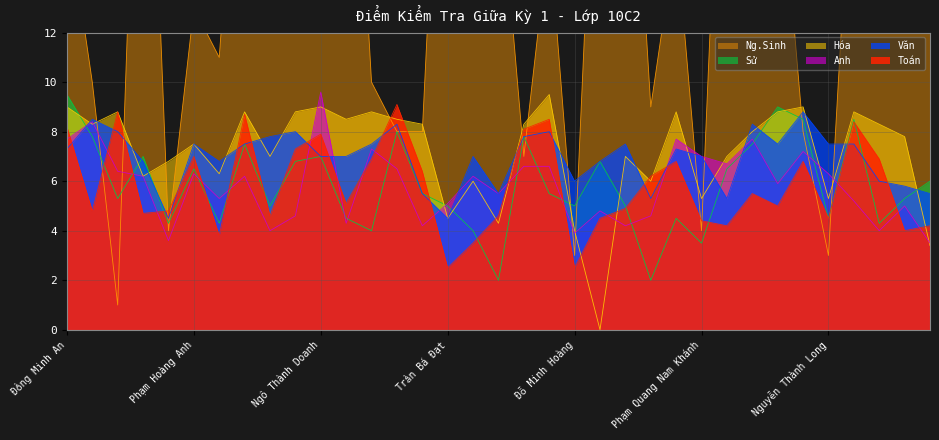

What is the approximate value of Ng.Sinh at Nguyễn Văn Hiếu?

7.0